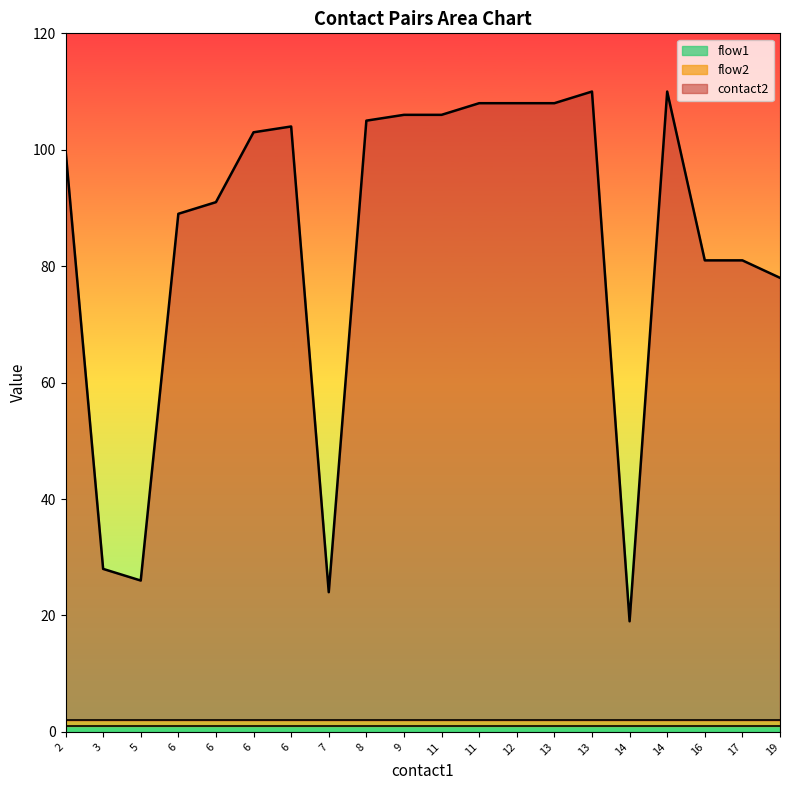

What is the average value of the flow2 series?

1